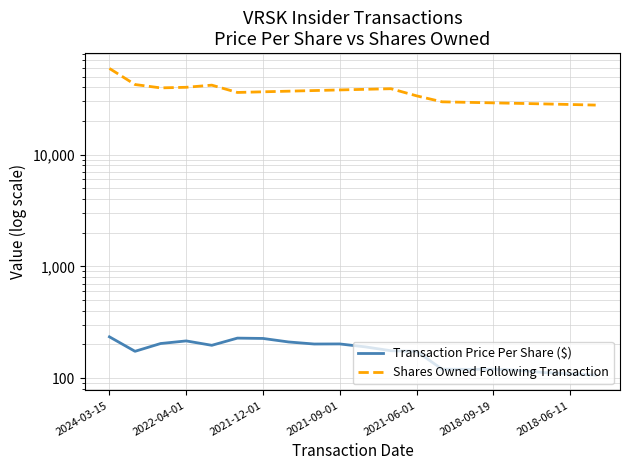

How many distinct data groups are displayed?

2